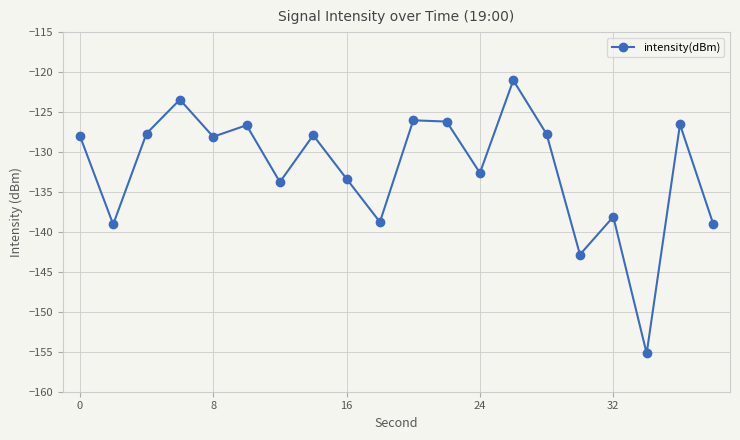

What is the value of the 6th point from the left?

-126.7